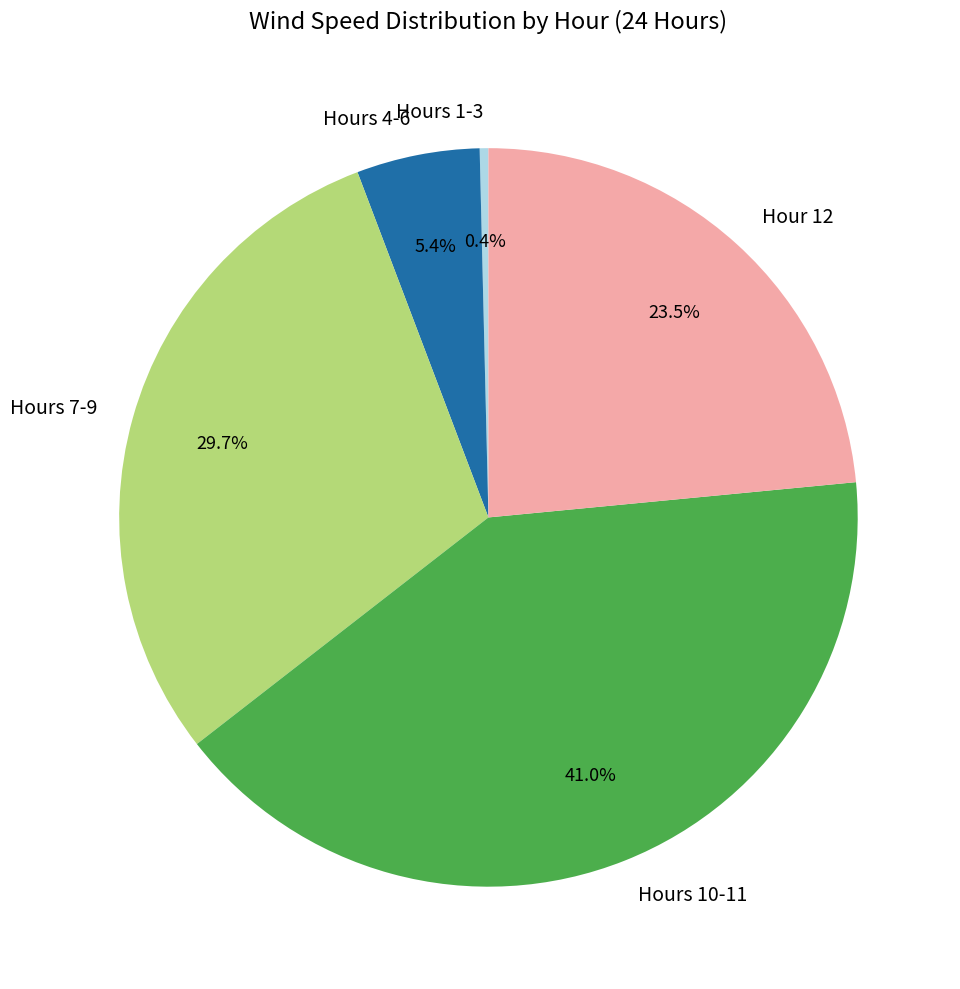

Does any single category account for the majority?

No